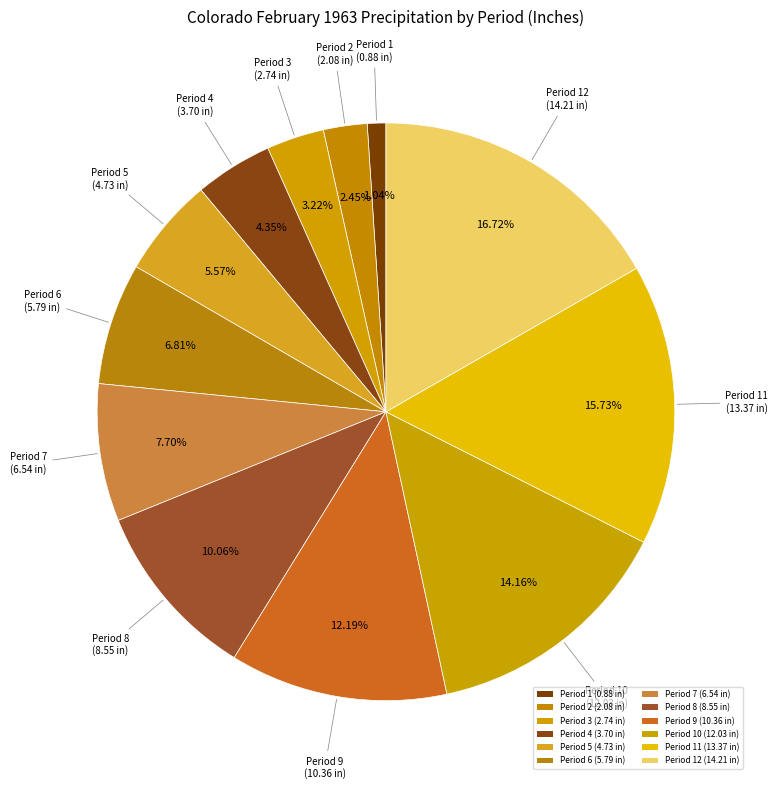

How many slices are in this pie chart?

12